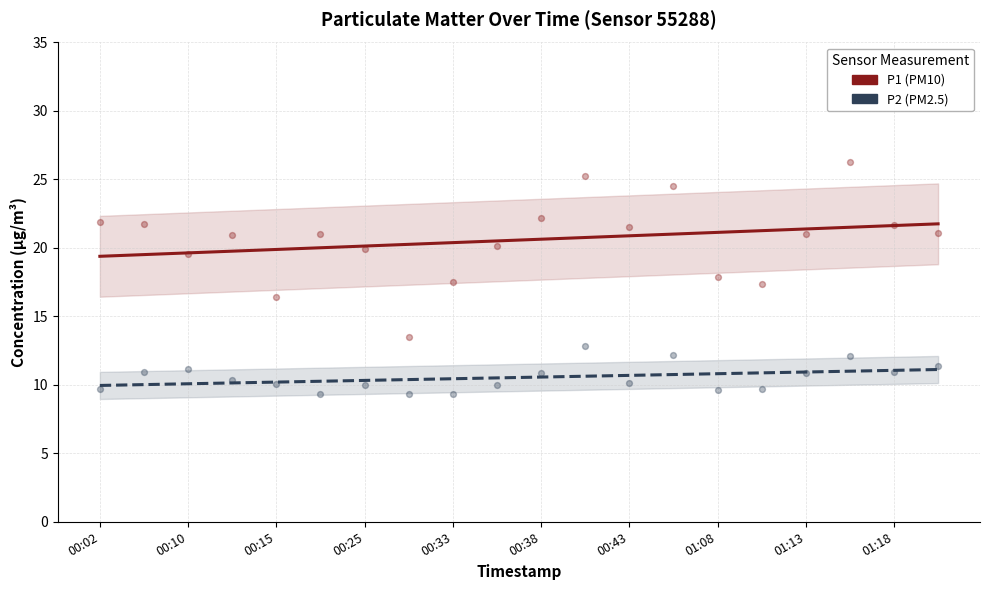

Is the value of P1 at 01:08 greater than the value of P2 at 01:13?

Yes